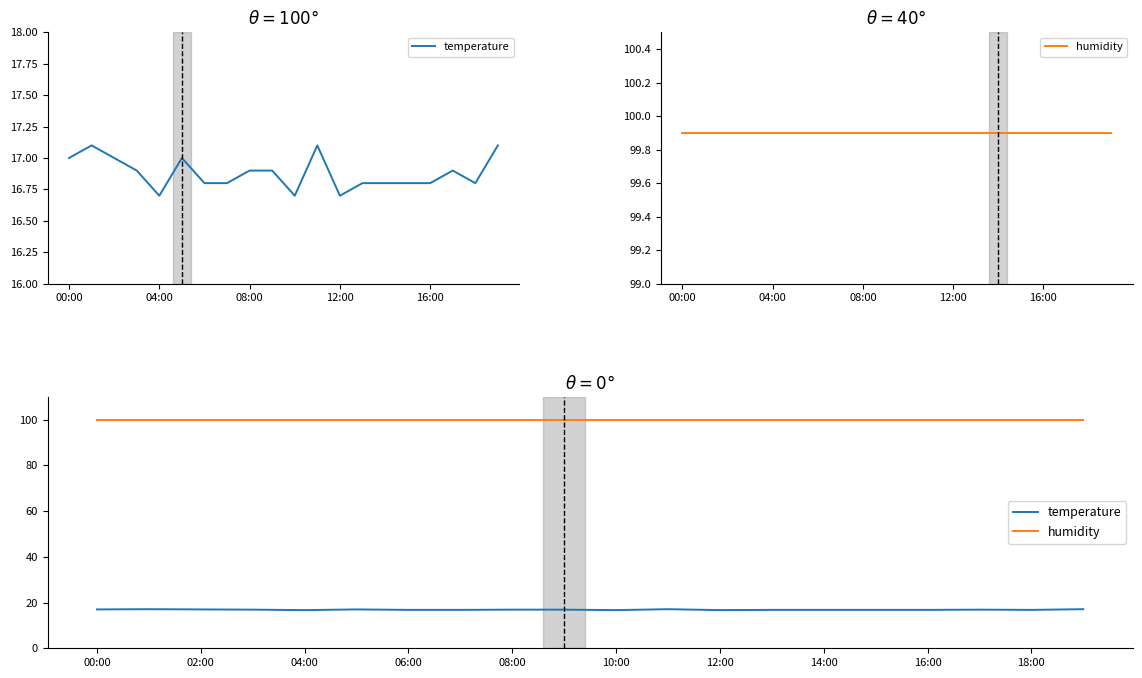

Which series changed the most between 00:00 and 08:00?

temperature